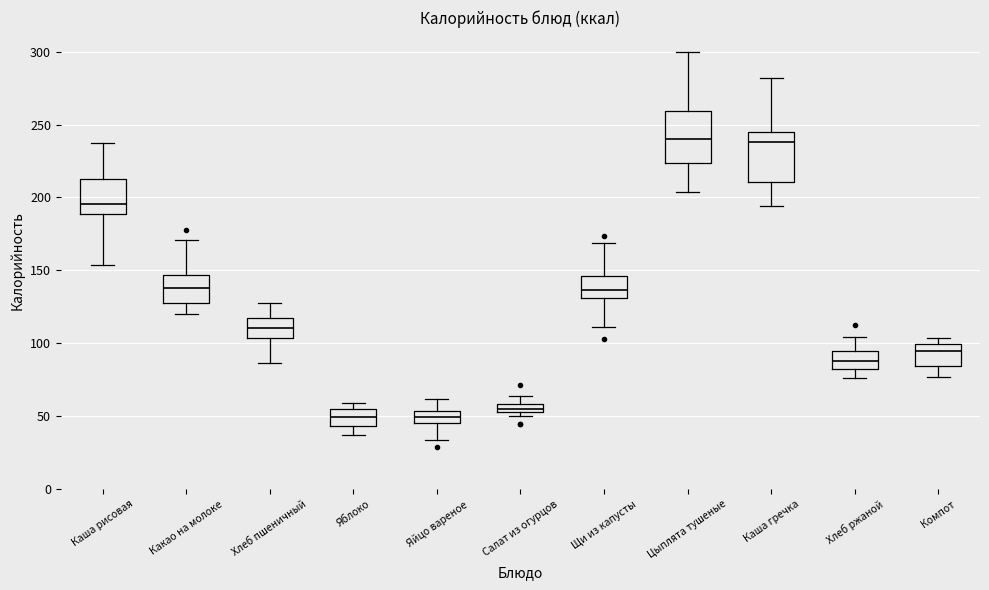

Where does the median line of the box for Щи из капусты sit on the y-axis? The values are not printed on the chart, so give them approximately, as read against the axis.

135